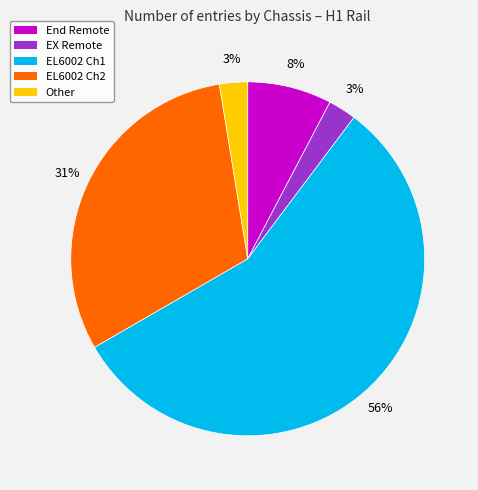

How many segments does this pie chart have?

5